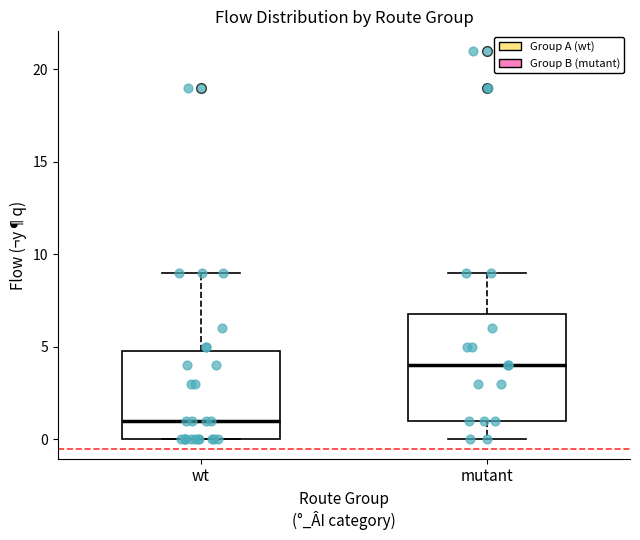

Reading left to right, transcribe this box plot: for each box, give where its median line is, the range the box spans, and where its two whiskers end, as read against the y-axis. The values are not printed on the chart, so give them approximately, as read against the axis.

wt: median 1, box 0 to 5, whiskers 0 to 9
mutant: median 4, box 1 to 7, whiskers 0 to 9